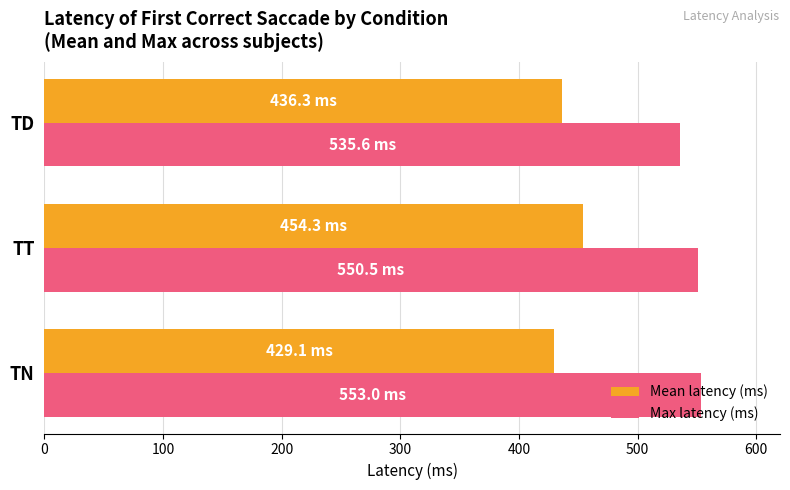

Rank the categories by Mean latency (ms) value from highest to lowest.

TT, TD, TN